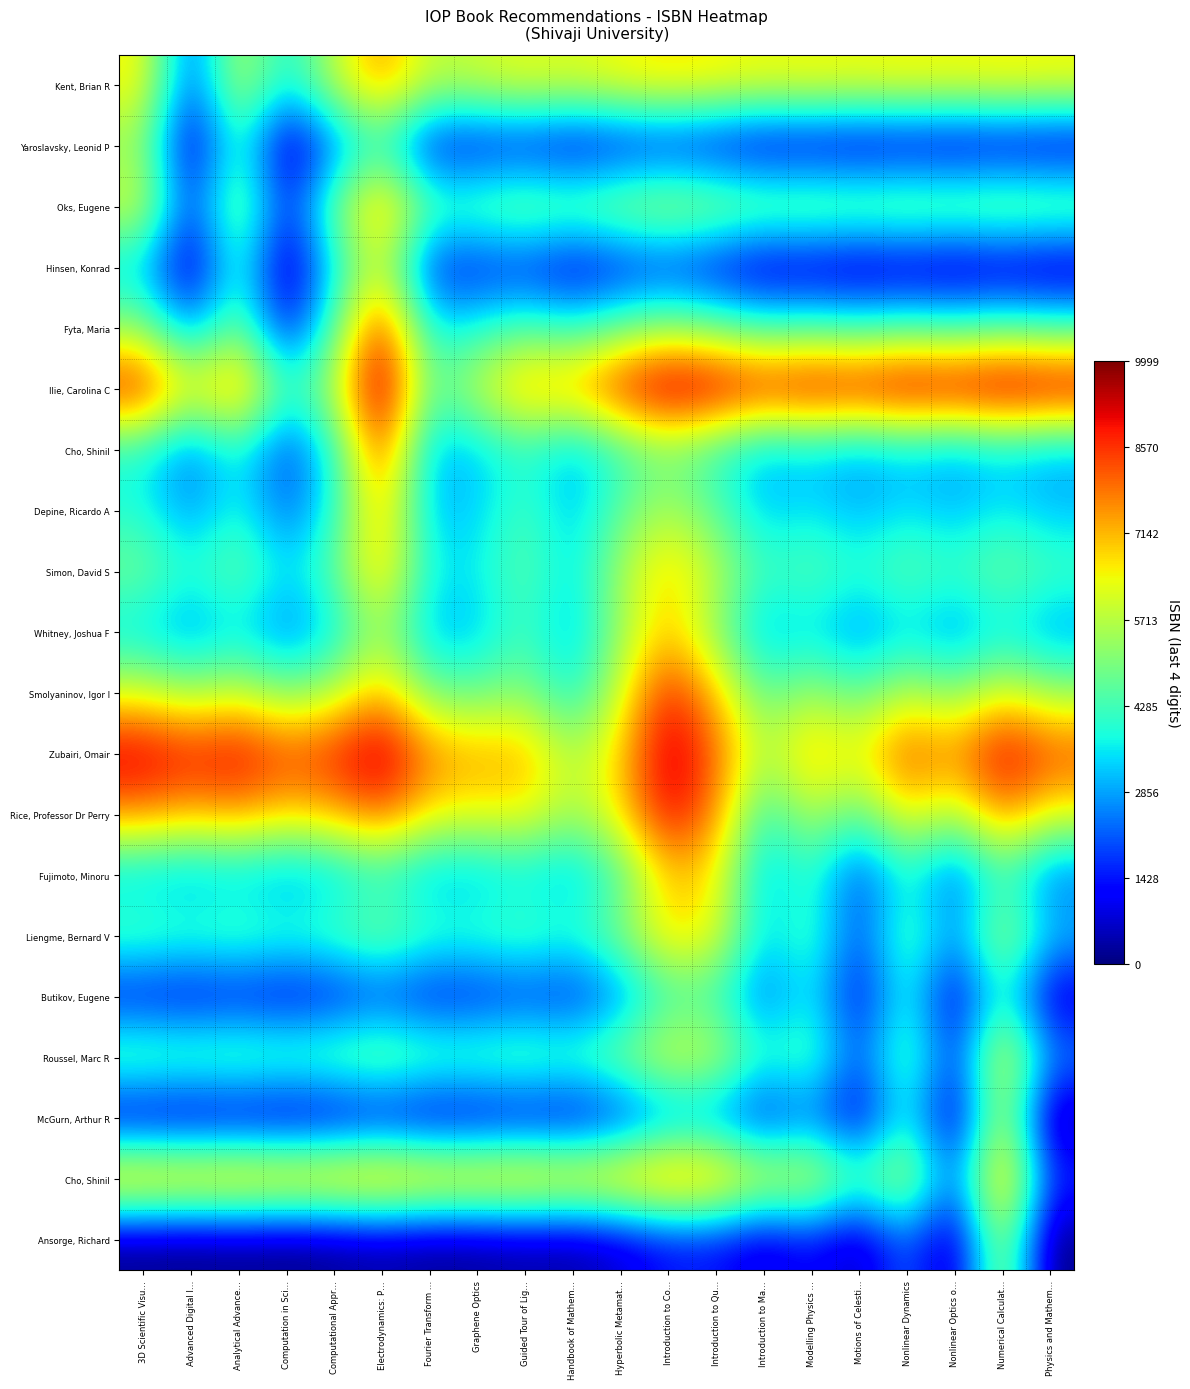

What is the total value across all series at Handbook of Mathem…?

73056.5